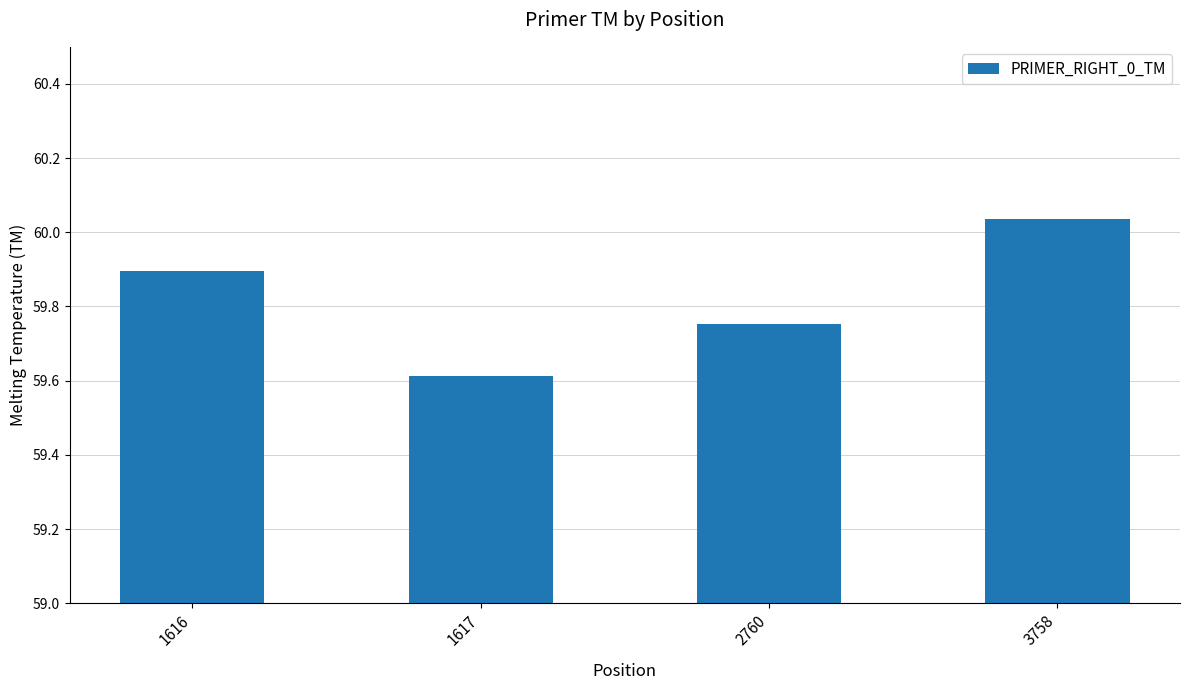

The value at 3758 is 36.9. True or false?

False